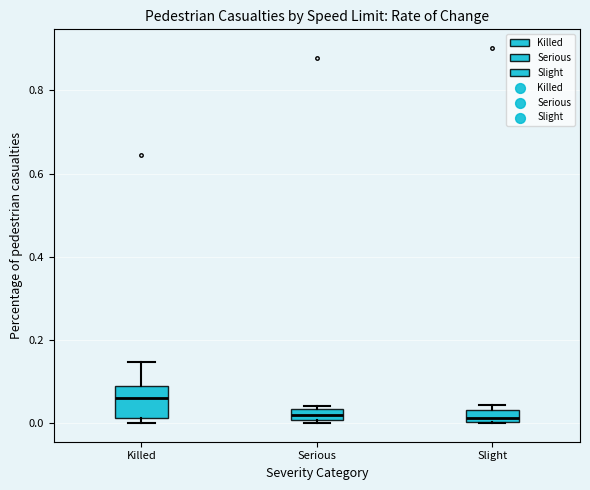

Which box is the tallest, from its lower edge to its upper edge?

Killed